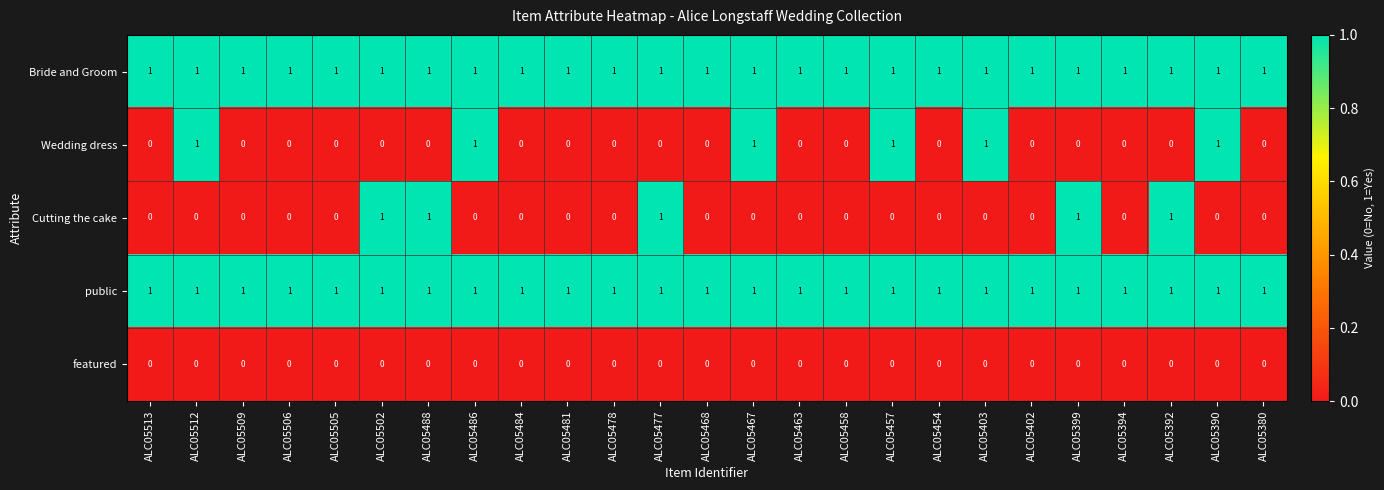

Between ALC05509 and ALC05502, which series saw the biggest shift?

Cutting the cake